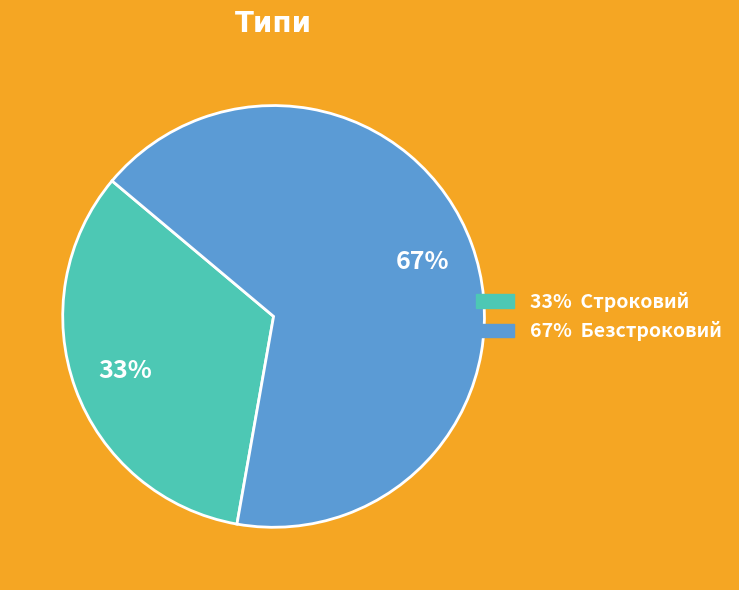

Does any single category account for the majority?

Yes